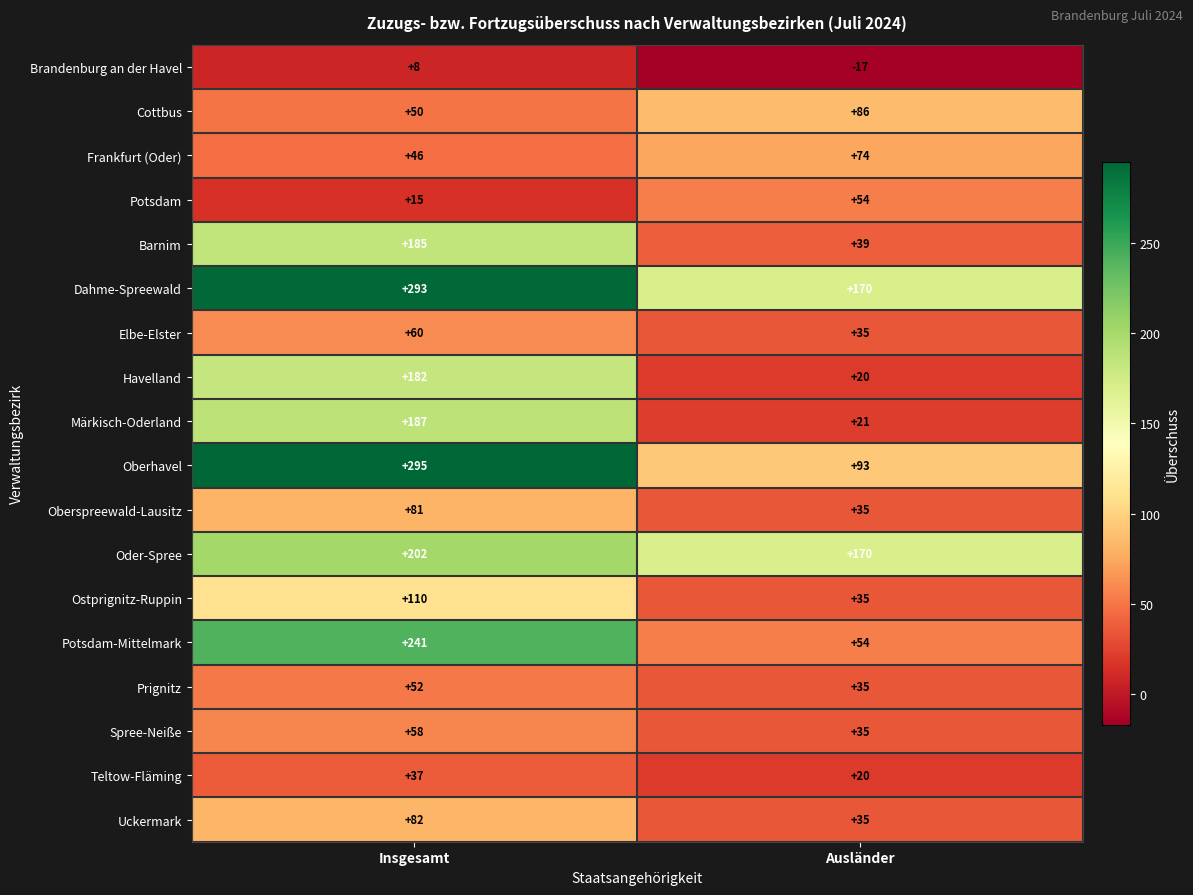

What is the difference between the maximum and minimum values in the Elbe-Elster series?

25